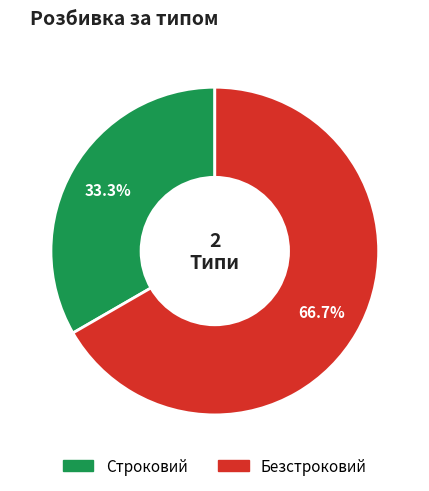

To the nearest percent, what is the difference between the Безстроковий and Строковий slice percentages?

33%